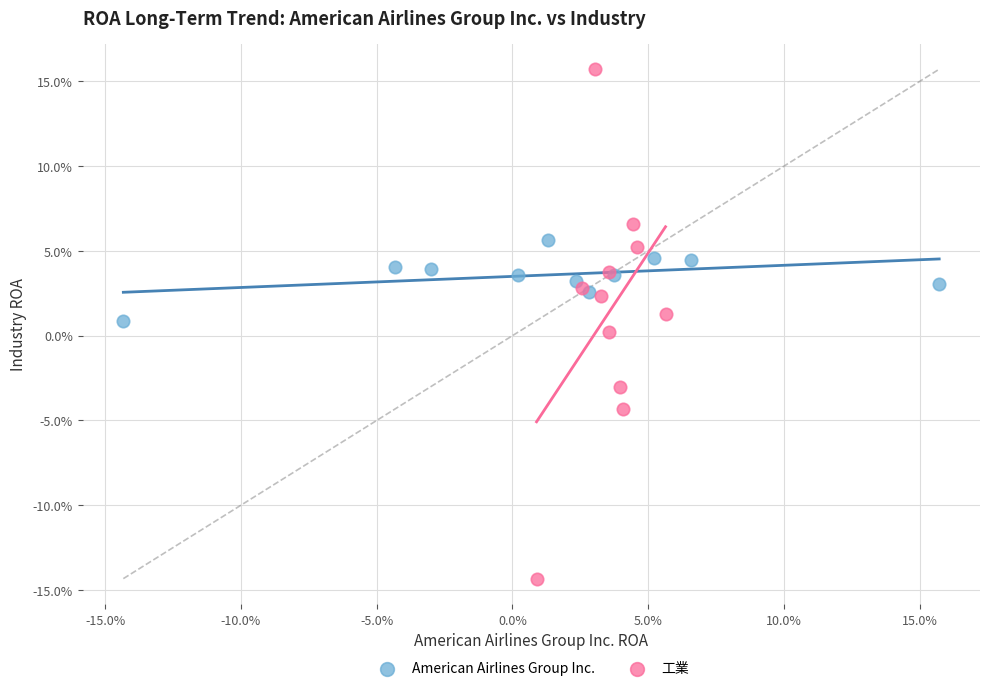

What are all the series names shown in the legend?

American Airlines Group Inc., 工業